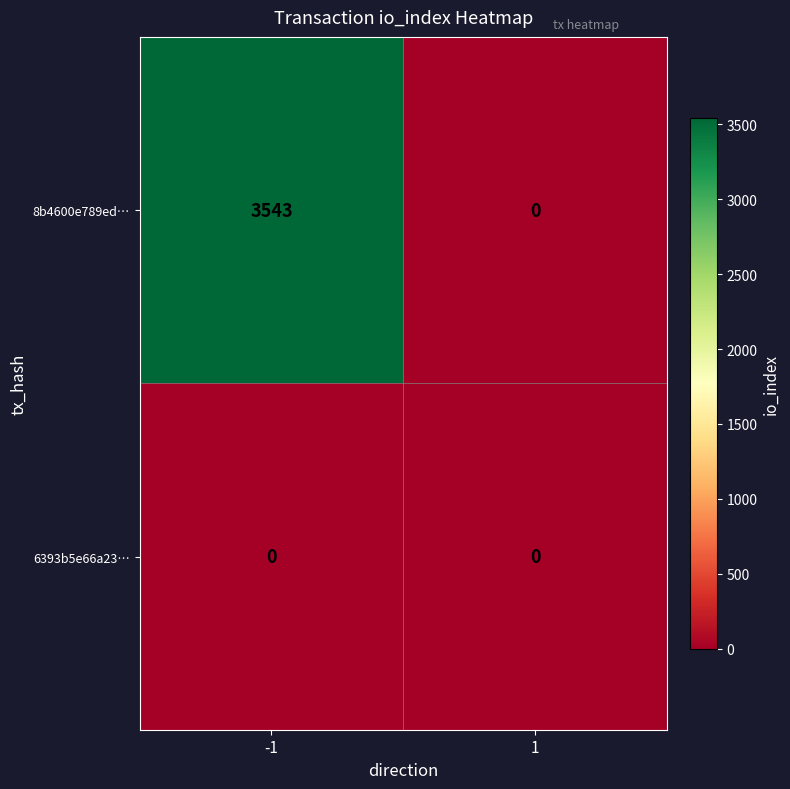

List the labels in order of 8b4600e789ed… value, largest first.

-1, 1